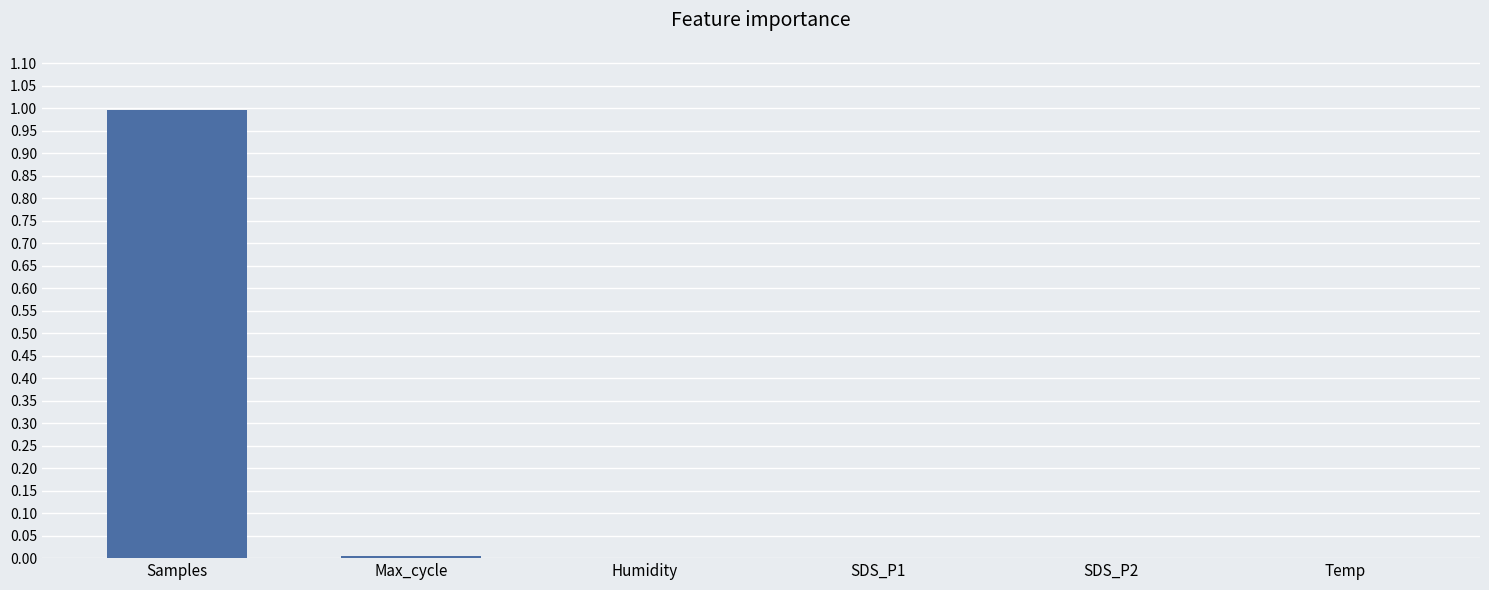

How many series are shown in this chart?

1